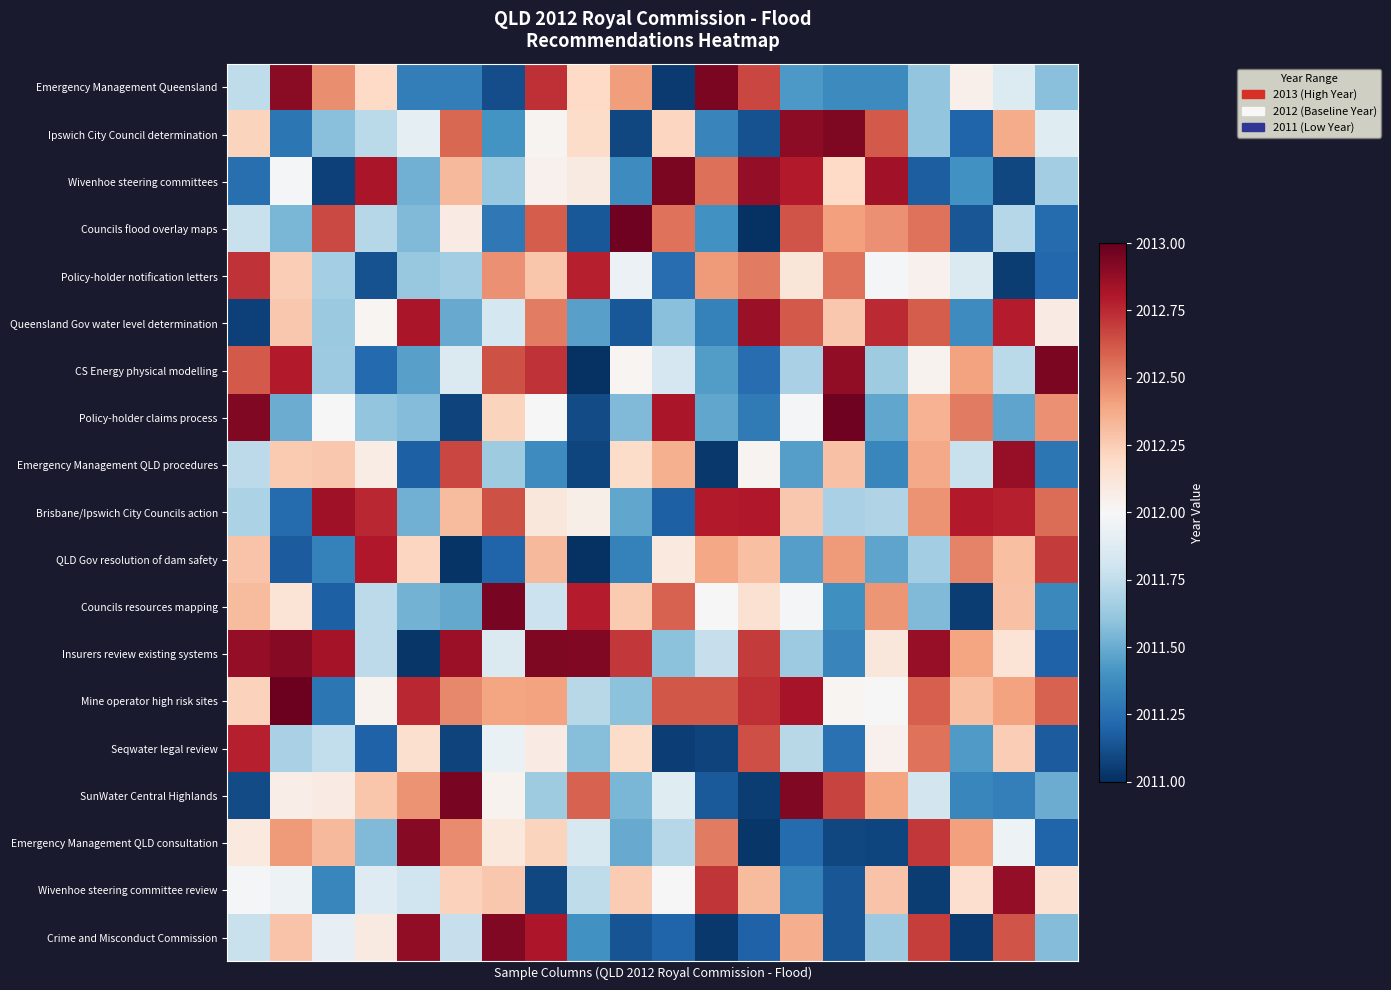

How many categories are shown in the chart?

20